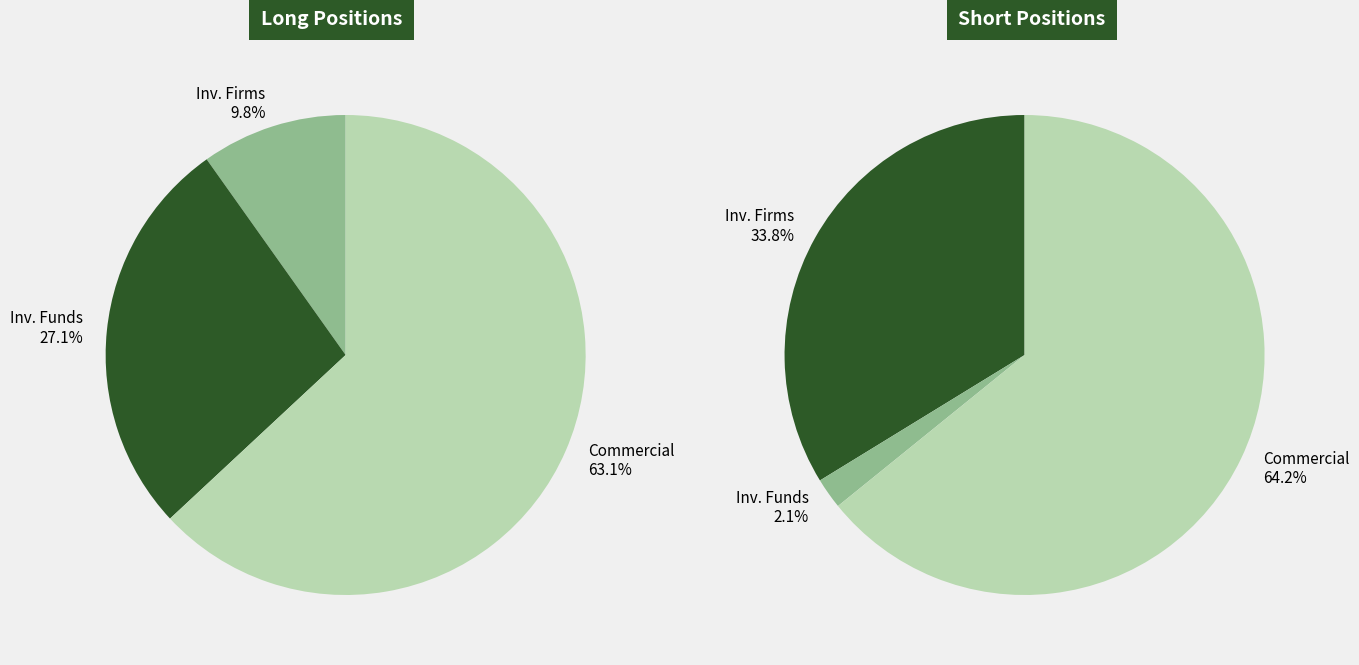

Which slice is the smallest?

Investment Funds